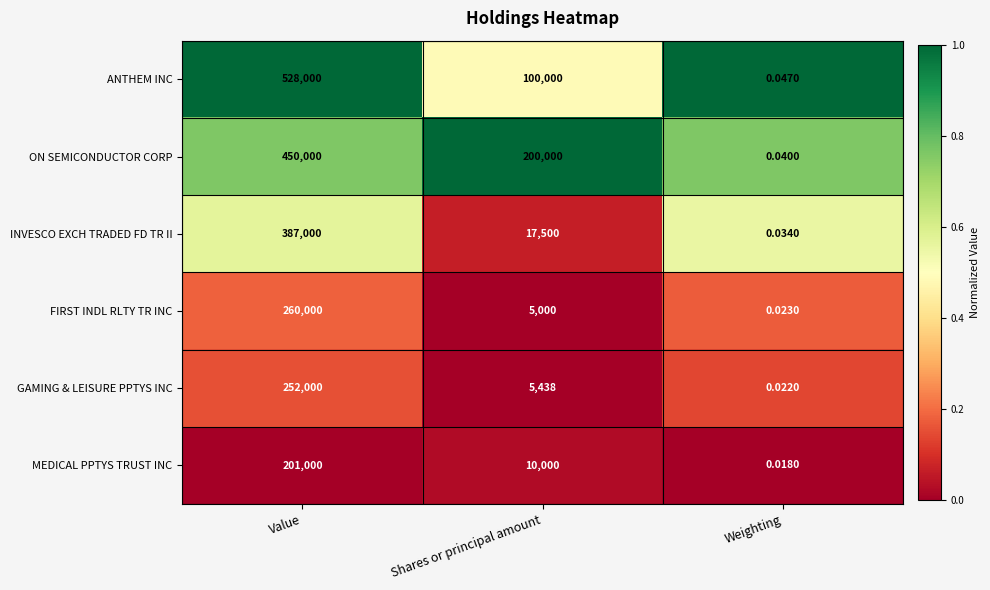

Which label corresponds to the largest value in the chart?

Value